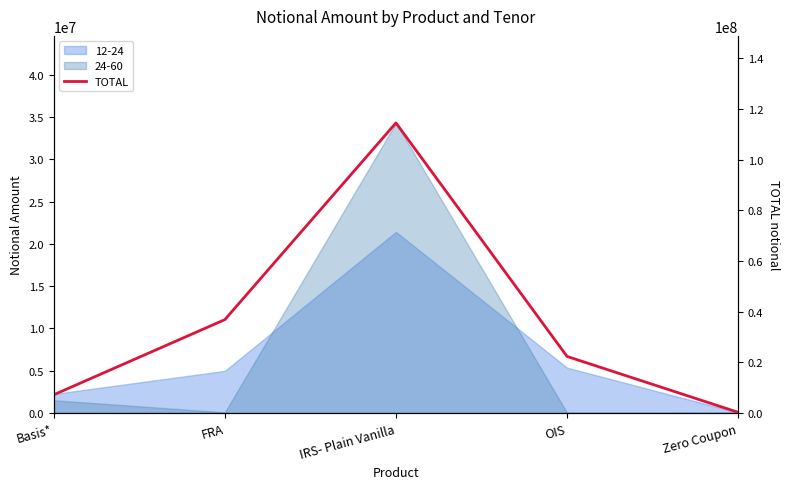

Which has a higher value, Zero Coupon or FRA?

FRA